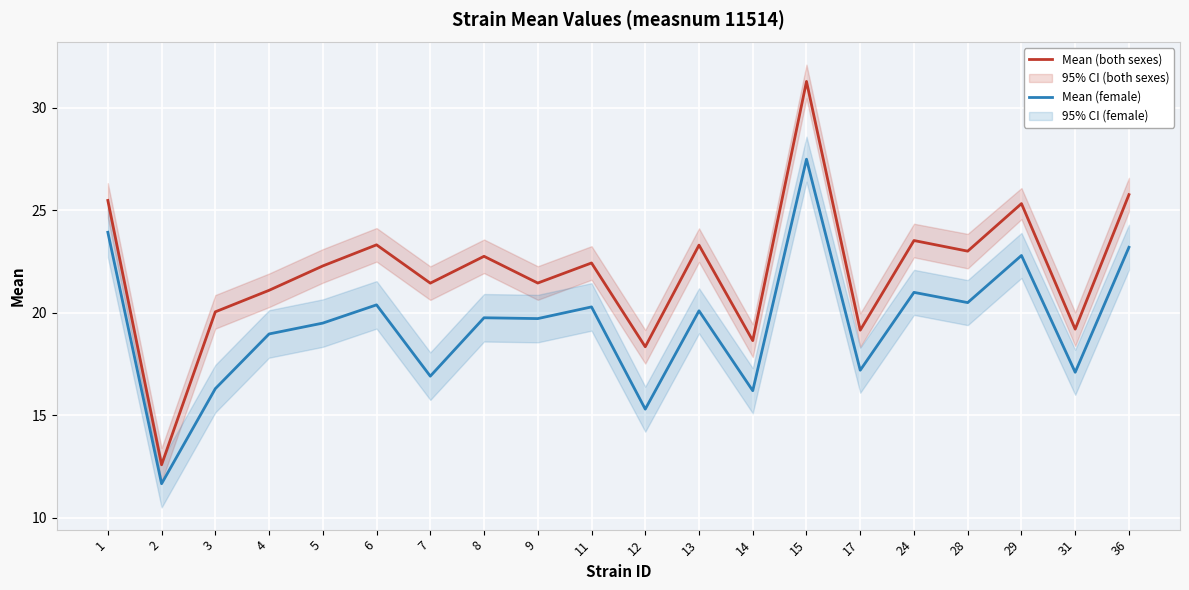

How many lines are shown in the chart?

2